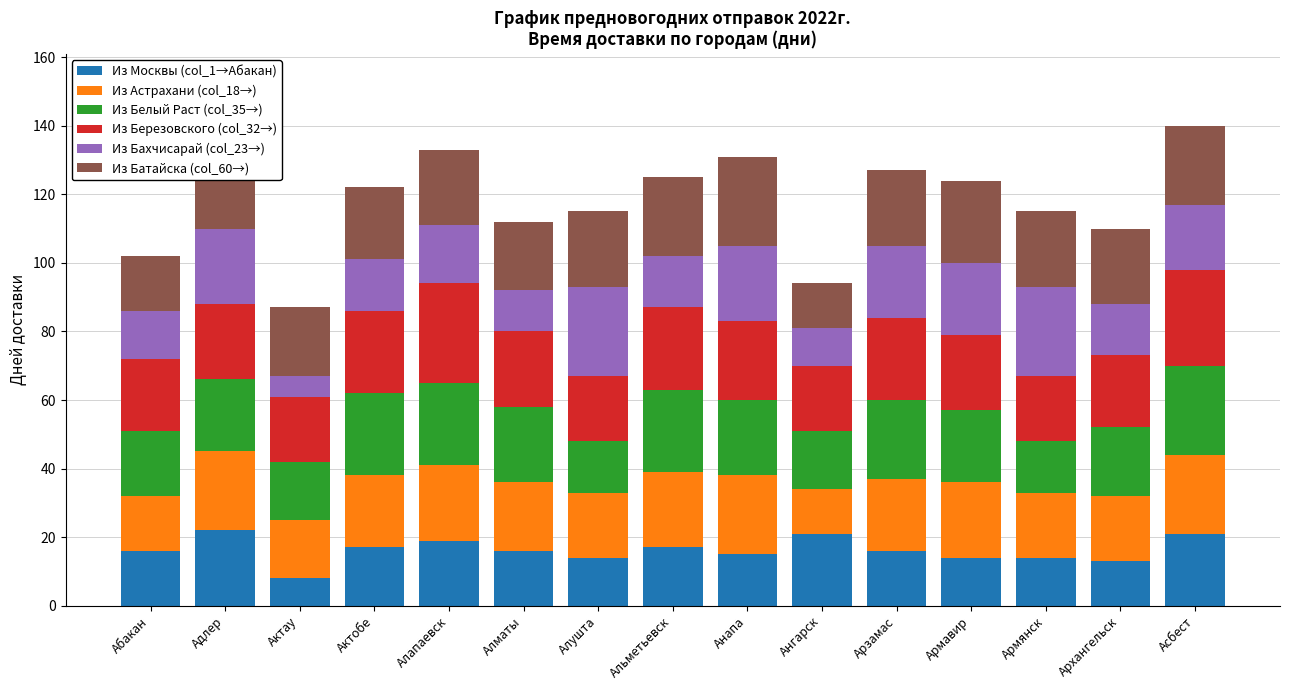

What is the average value of the Из Москвы (col_1→Абакан) series?

16